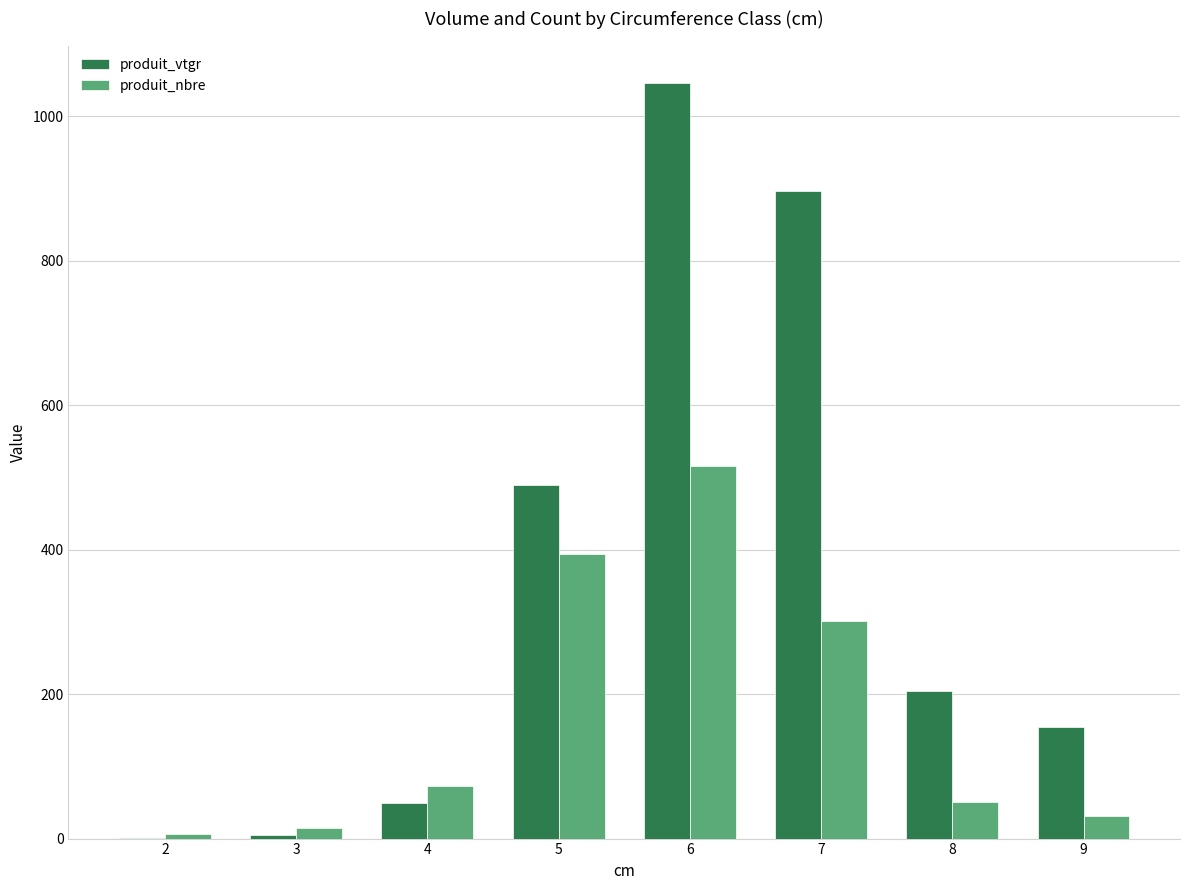

How many data points in produit_vtgr are above 204?

4